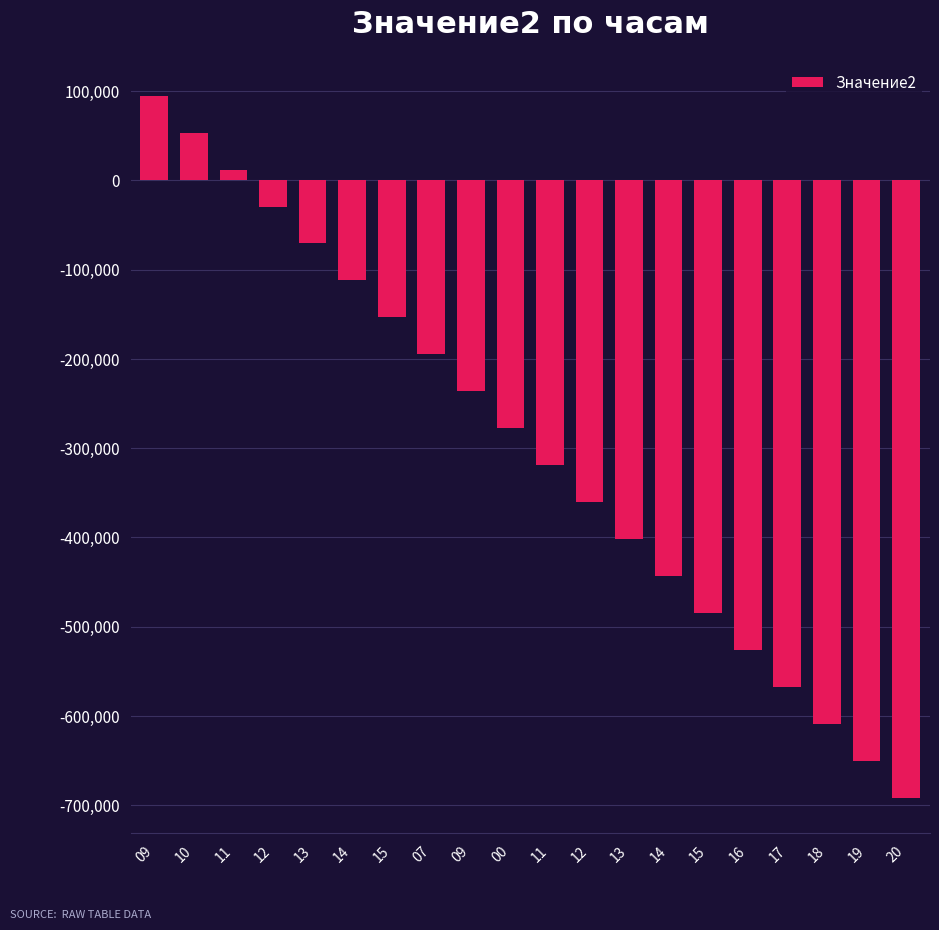

How many negative values are there?

17